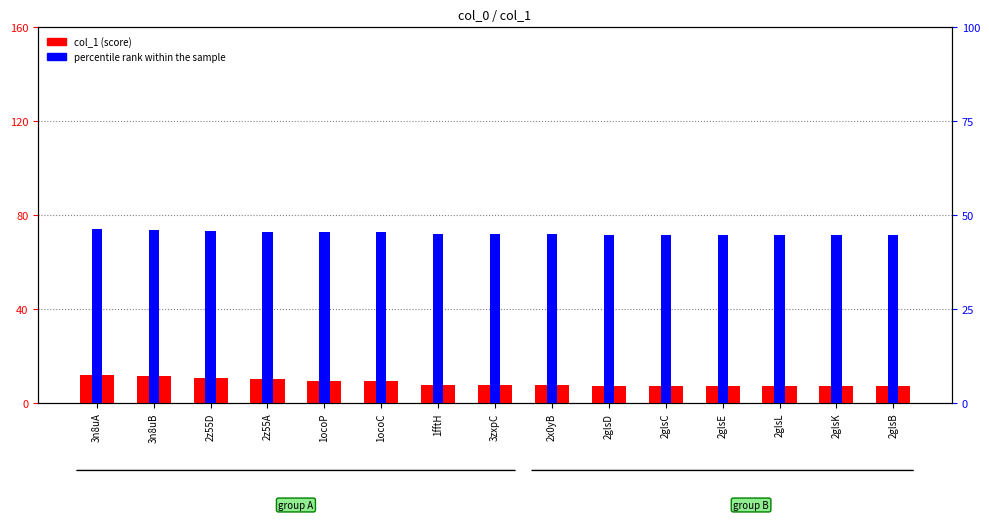

True or false: percentile rank within the sample has a value of 69.5 at 2z55D.

False